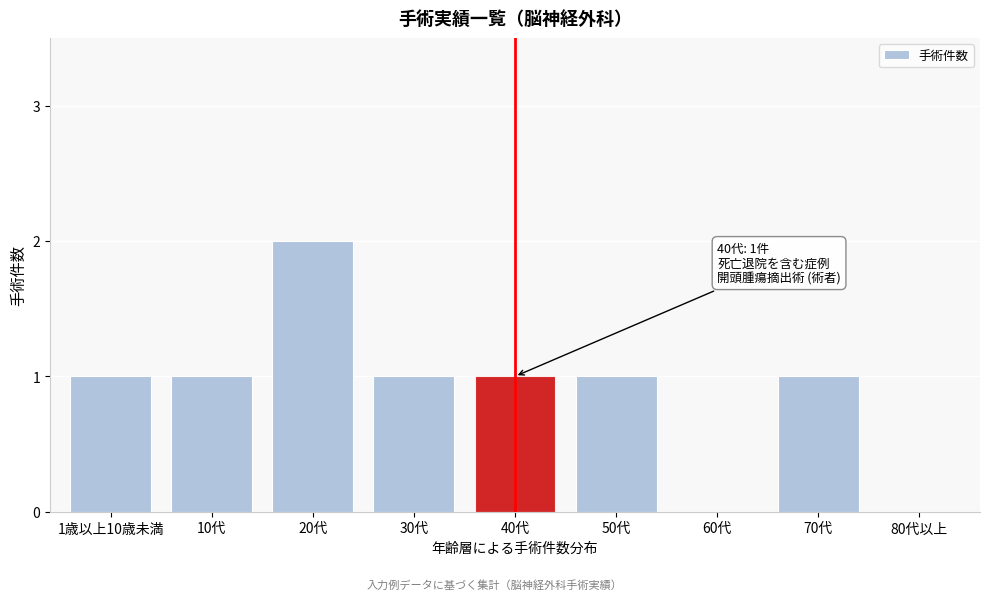

Reading left to right, what are all the values shown in this chart?

1歳以上10歳未満=1	10代=1	20代=2	30代=1	40代=1	50代=1	60代=0	70代=1	80代以上=0